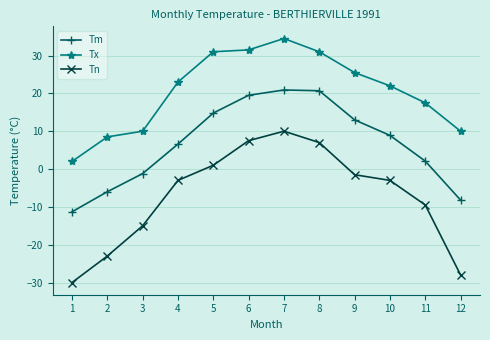

What is the sum of all Tn values?

-87.5